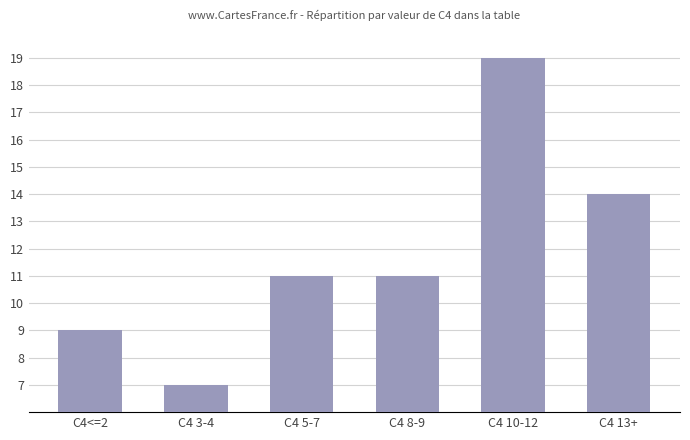

What is the change in value from C4<=2 to C4 8-9?

+2